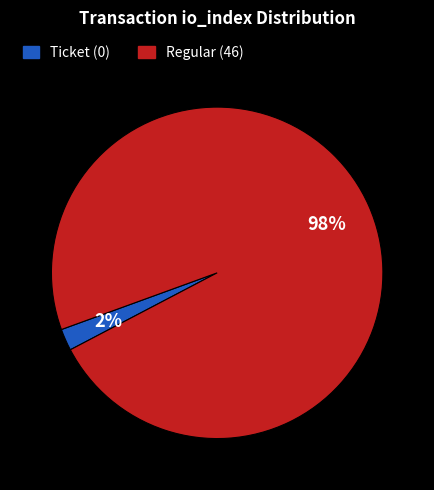

To the nearest percent, what is the difference between the largest and smallest slice percentages?

96%